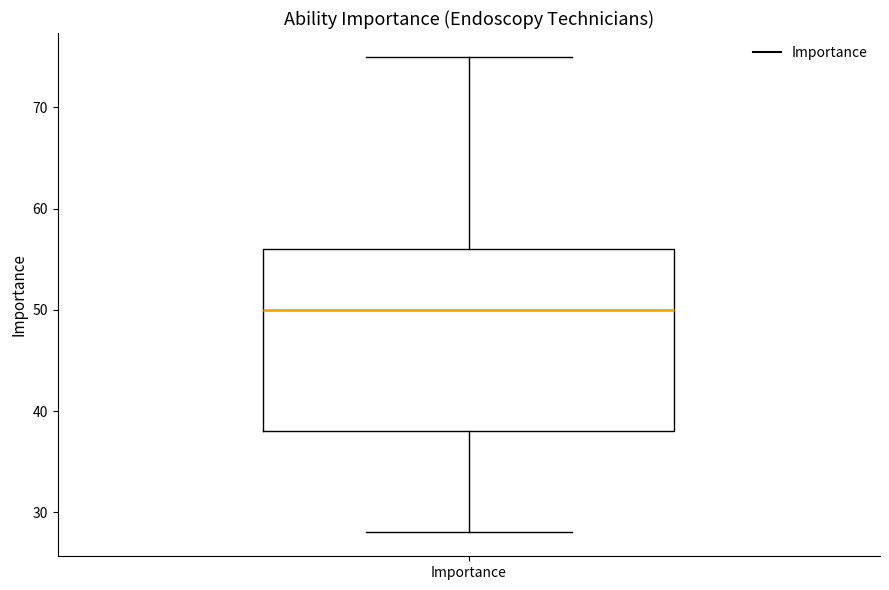

Transcribe this box plot: give where the median line is, the range the box spans, and where the two whiskers end, as read against the y-axis. The values are not printed on the chart, so give them approximately, as read against the axis.

median 50, box 38 to 56, whiskers 28 to 75